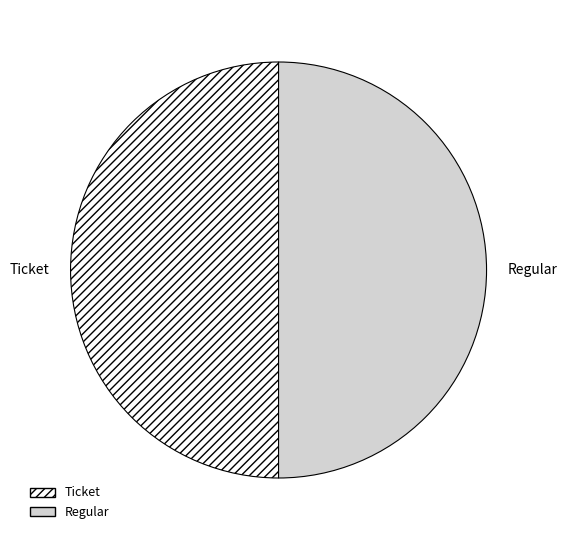

Combined, do Regular and Ticket account for over 50%?

Yes